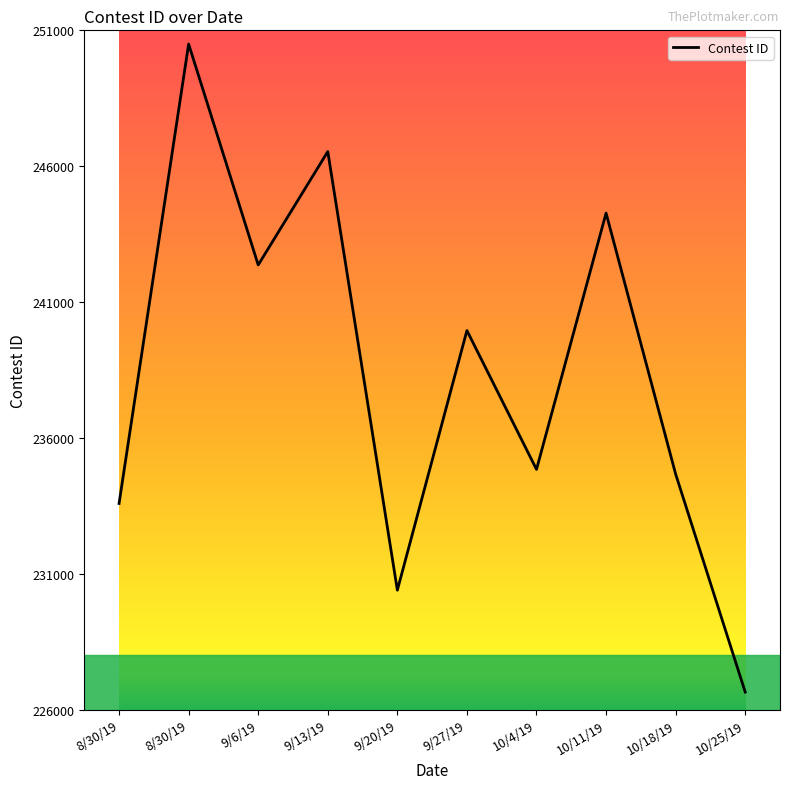

Does the chart display data point markers on the line(s)?

No